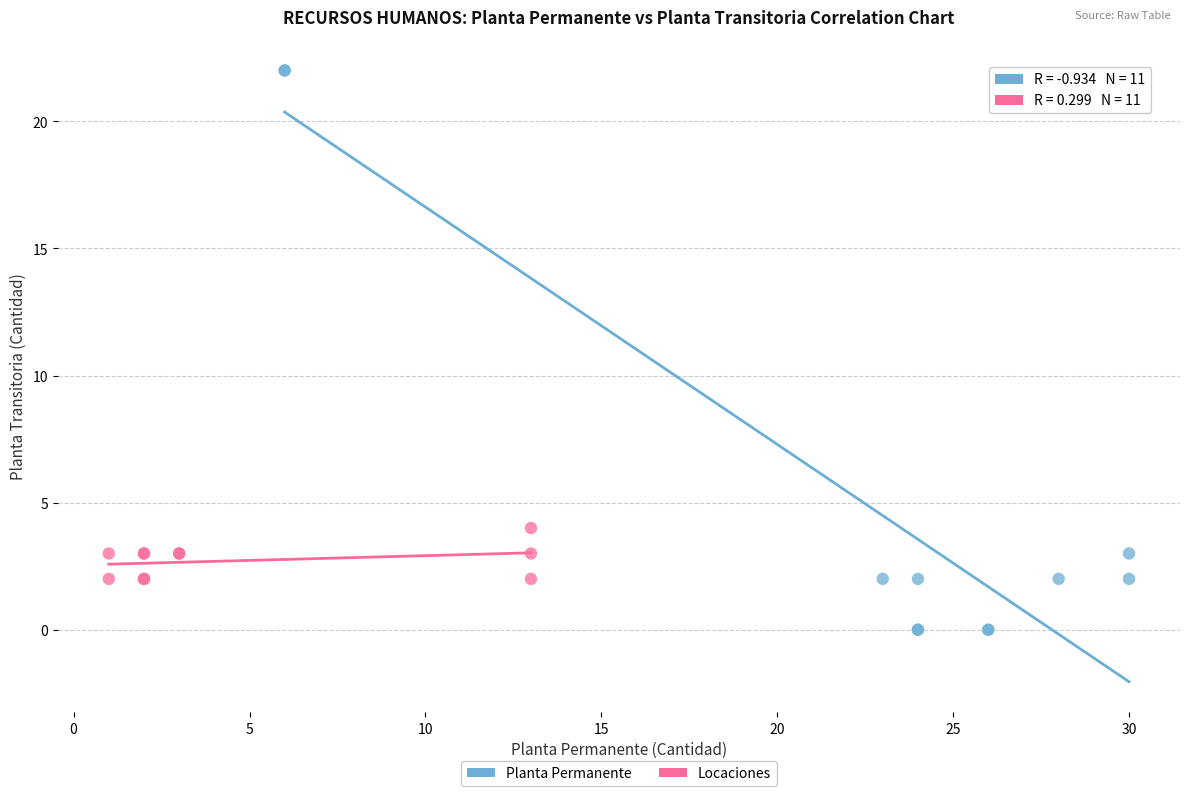

Which series contains the highest Y value?

Planta Permanente